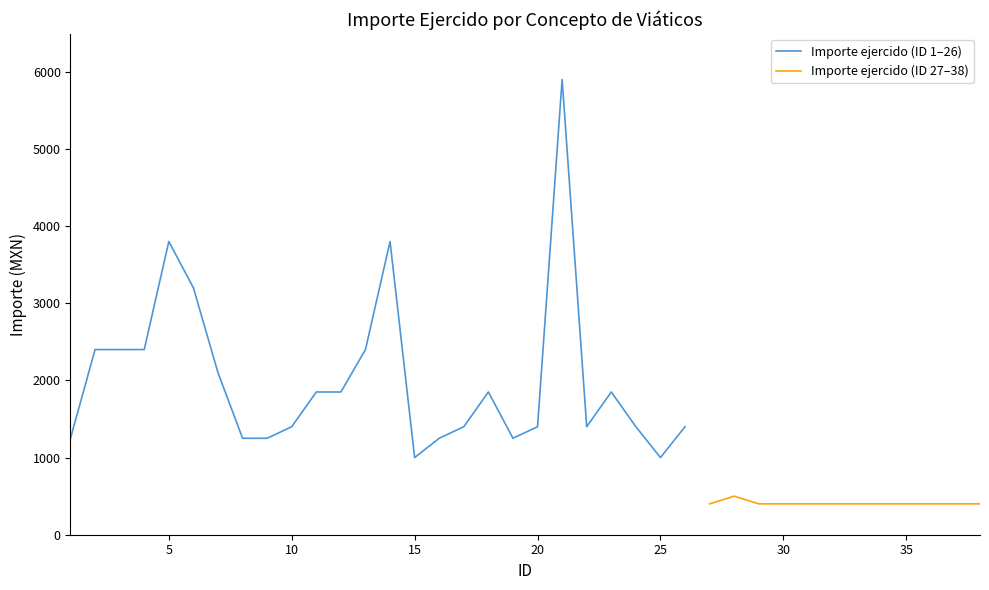

List the labels in order of value, largest first.

21, 5, 14, 6, 2, 3, 4, 13, 7, 11, 12, 18, 23, 10, 17, 20, 22, 24, 26, 1, 8, 9, 16, 19, 15, 25, 28, 27, 29, 30, 31, 32, 33, 34, 35, 36, 37, 38